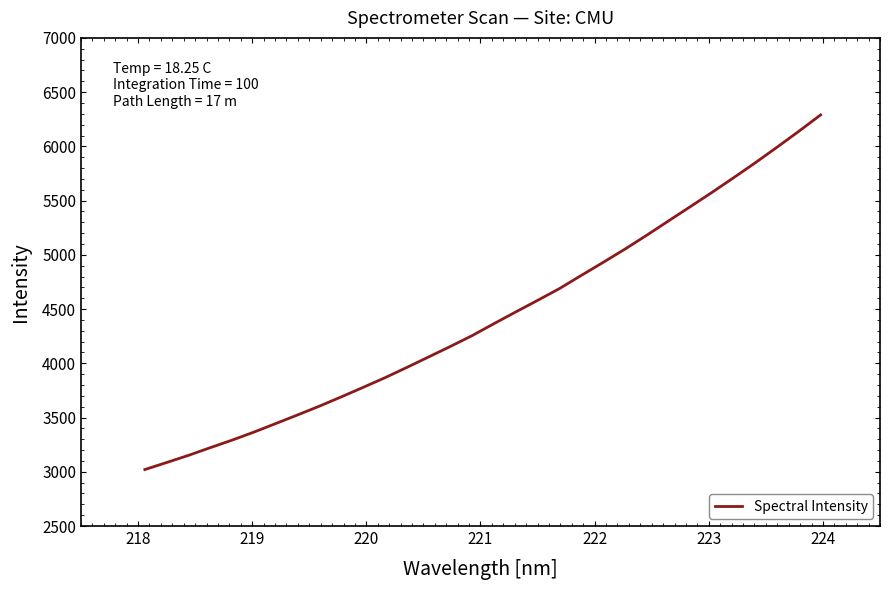

What is the greatest value displayed?

6290.3